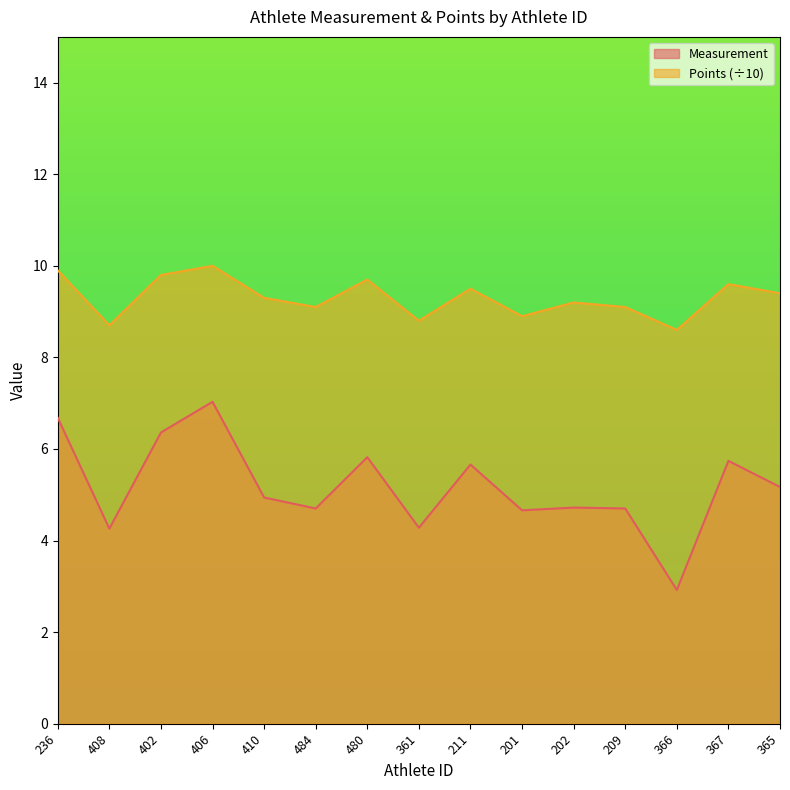

The Points series shows 10.0 at 406. True or false?

True